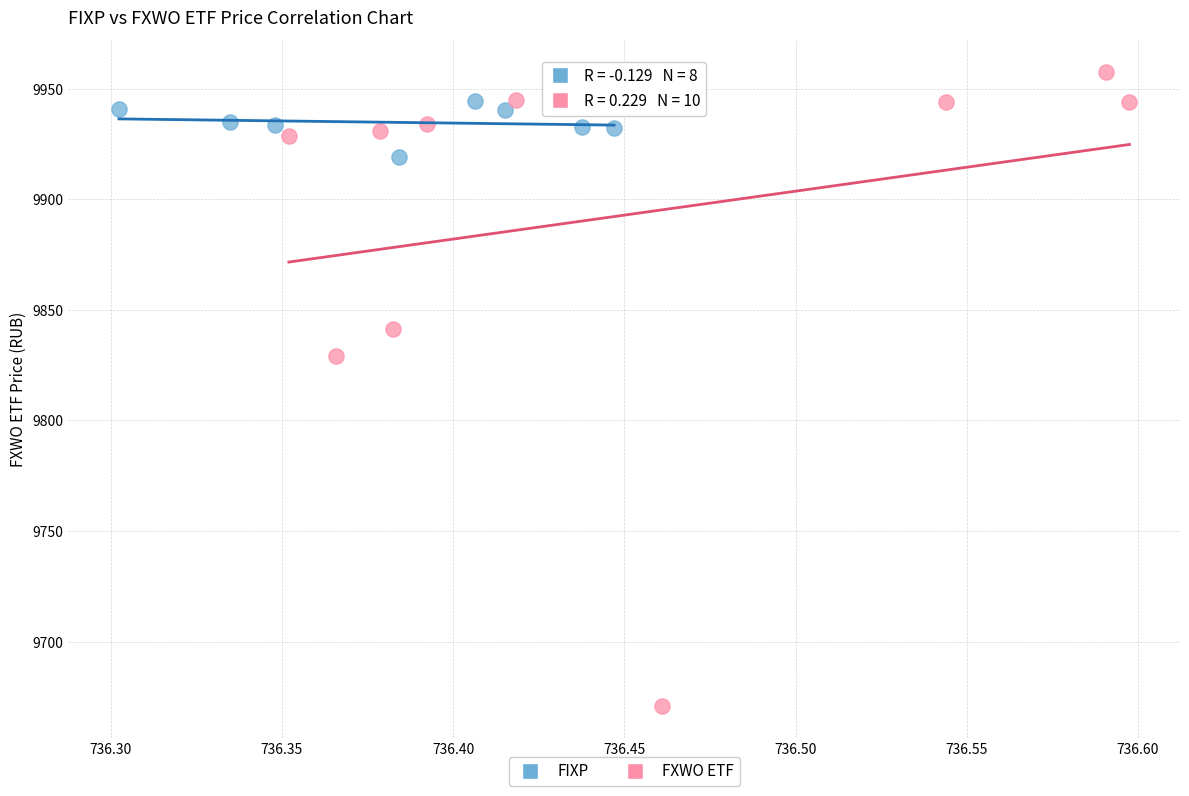

Which series contains the highest Y value?

FXWO ETF